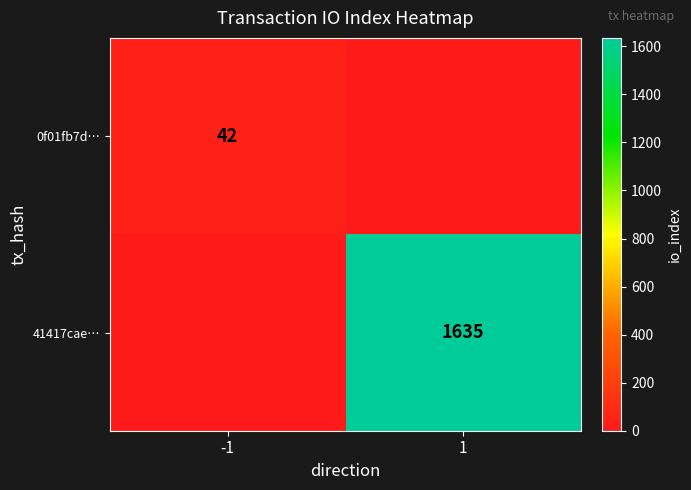

Is the value of 0f01fb7d… at -1 greater than the value of 41417cae… at 1?

No